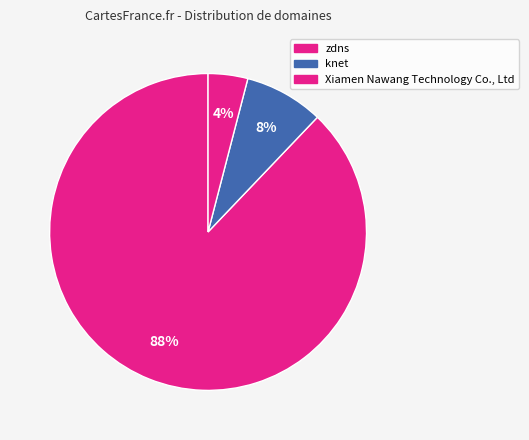

How many slices are in this pie chart?

3